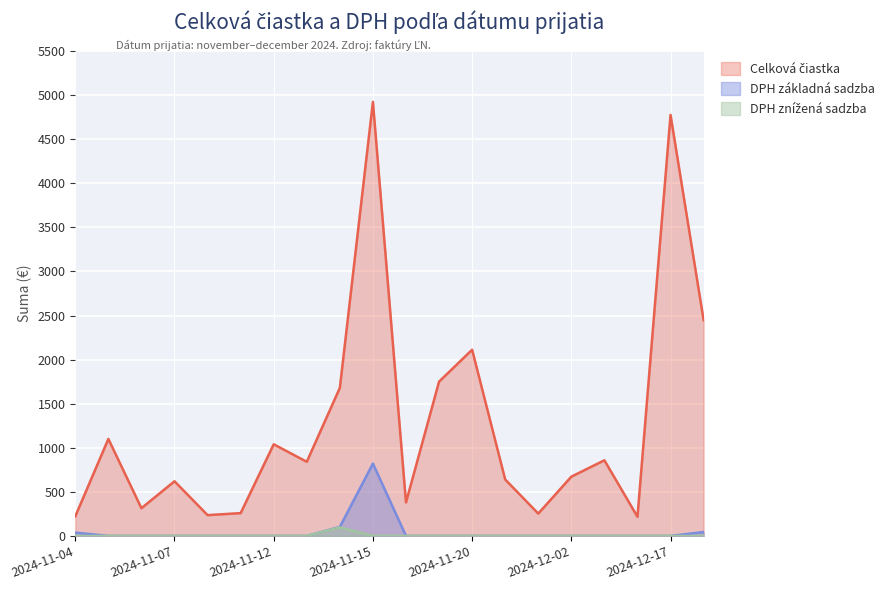

What is the greatest value displayed?

4923.4